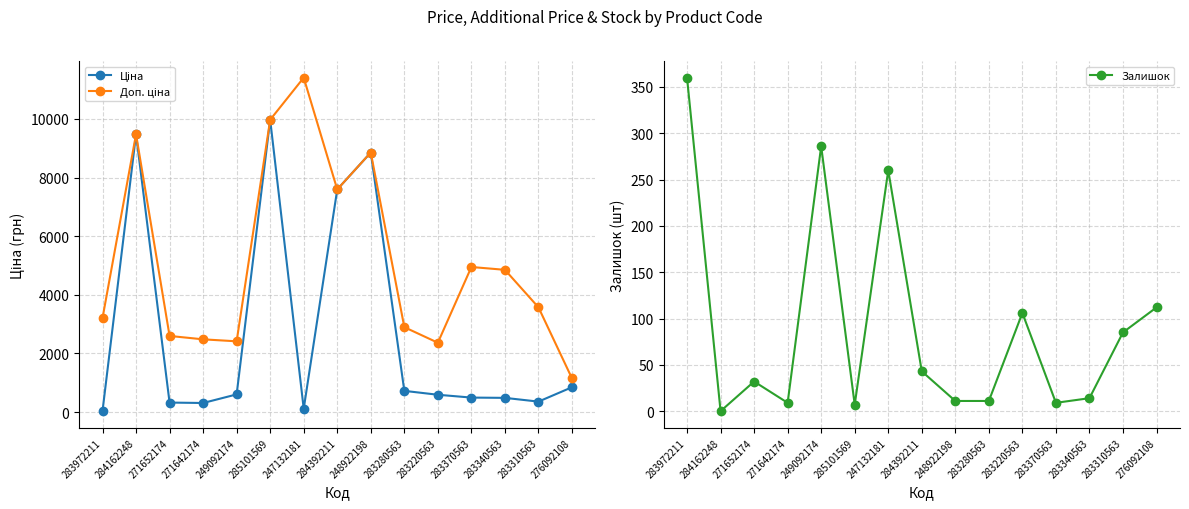

How many series are shown in this chart?

3